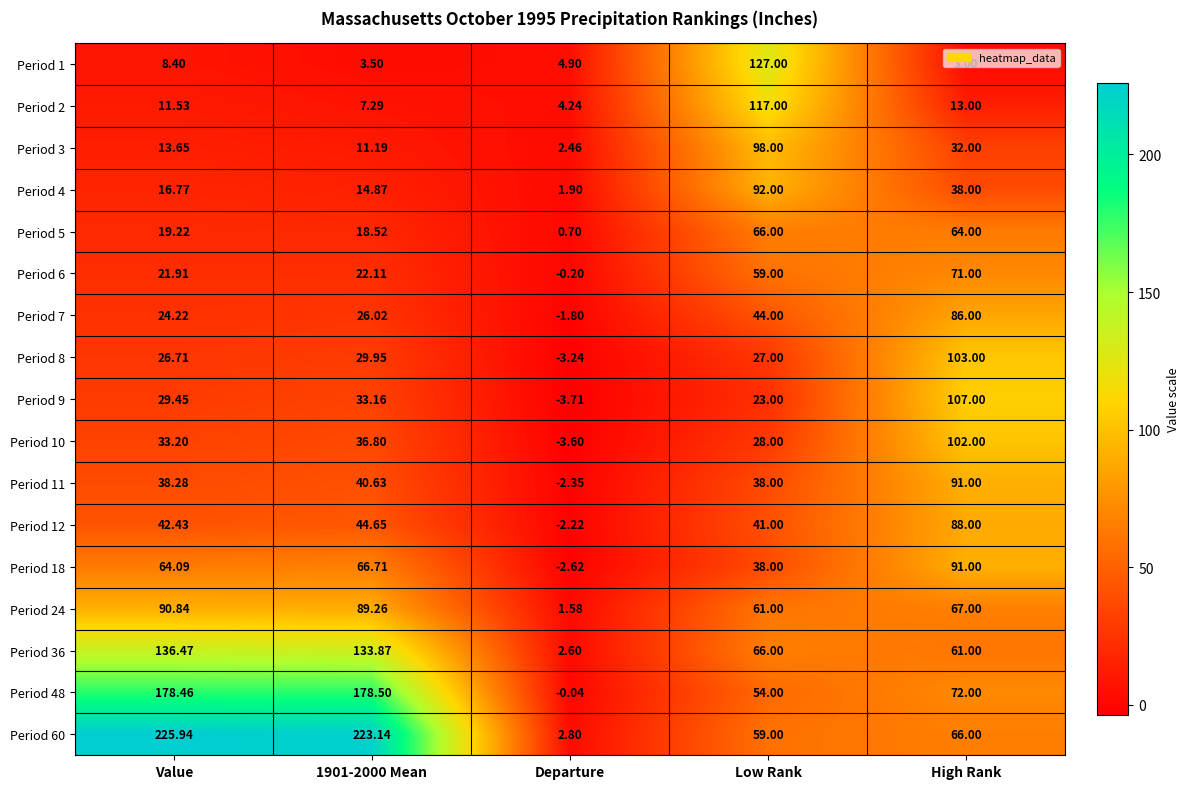

At which label does Period 36 reach its minimum?

Departure